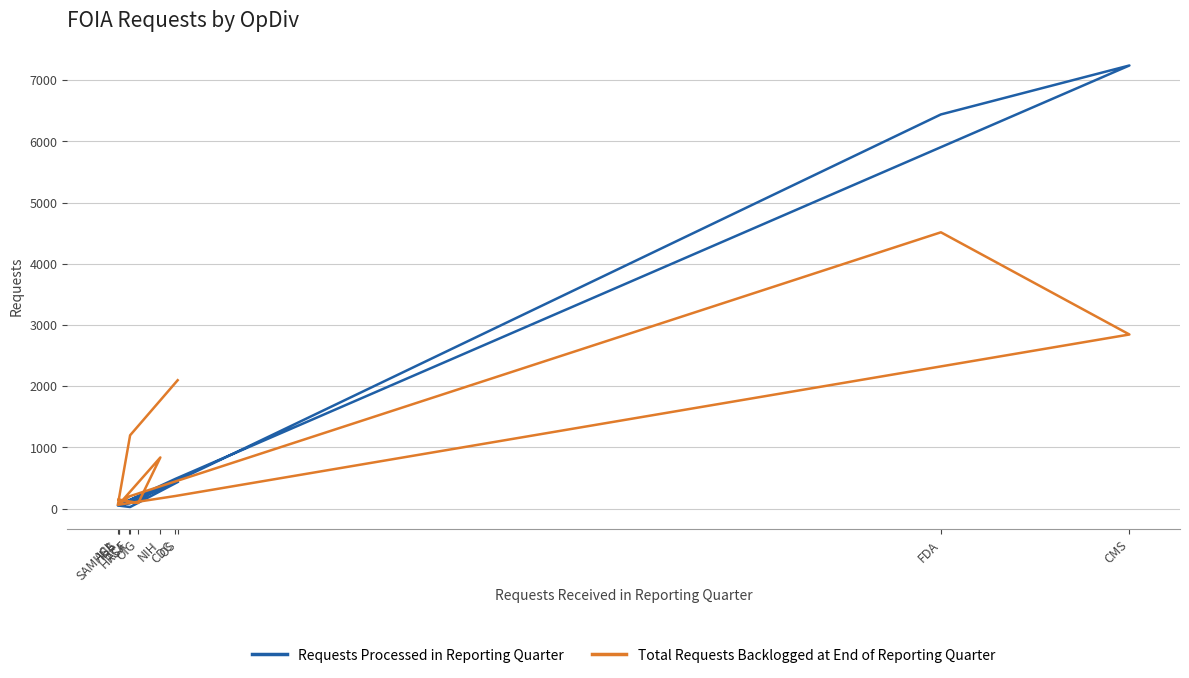

Between FDA and ACF, which is larger?

FDA